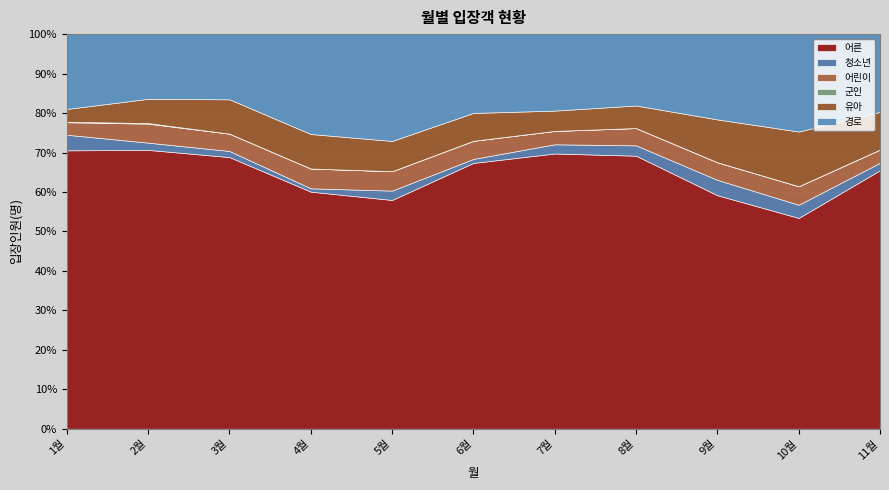

At which category does 경로 reach its first local peak?

5월